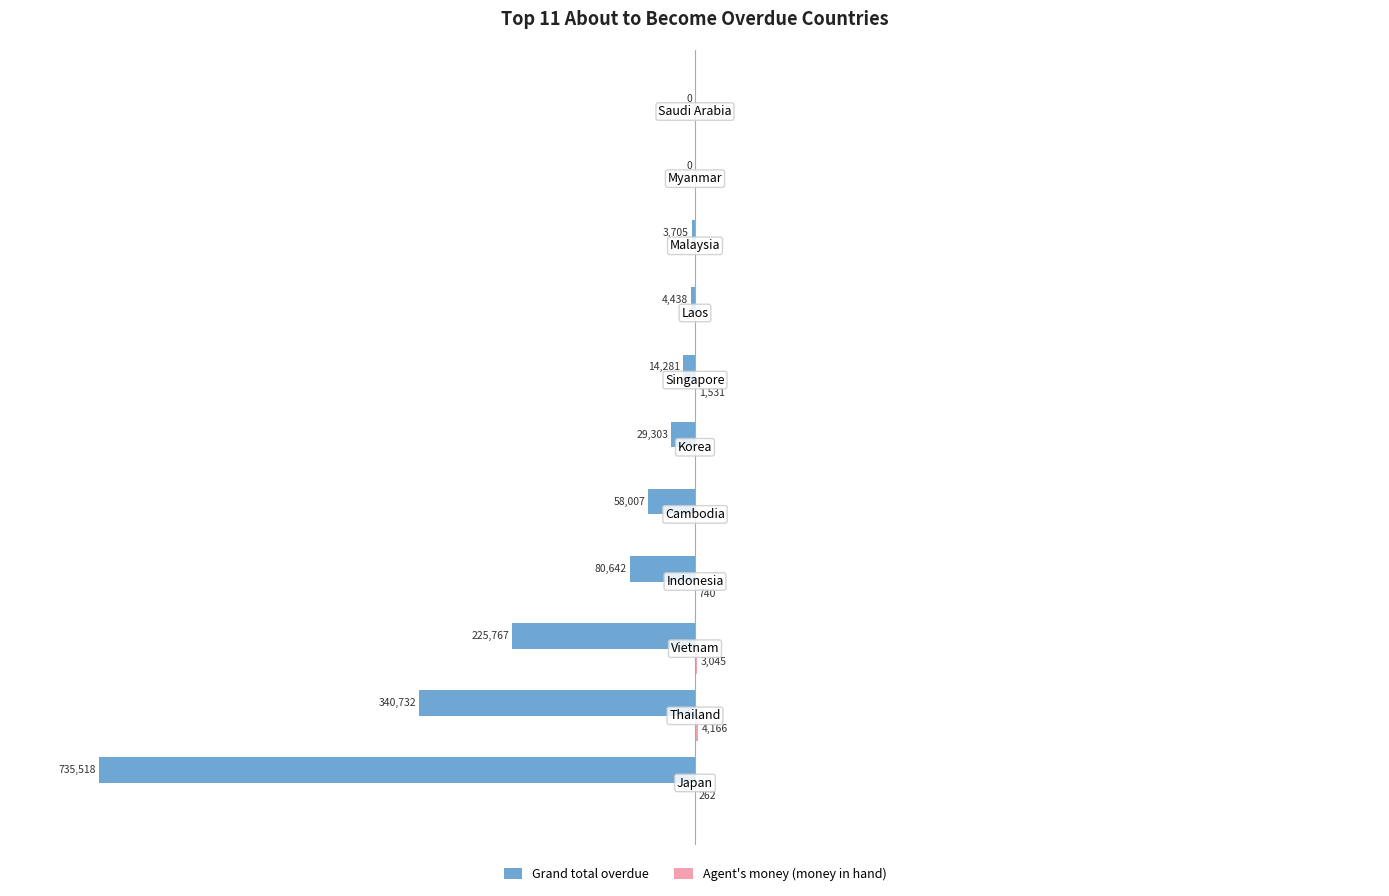

What are all the series names shown in the legend?

Grand total overdue, Agent's money (money in hand)